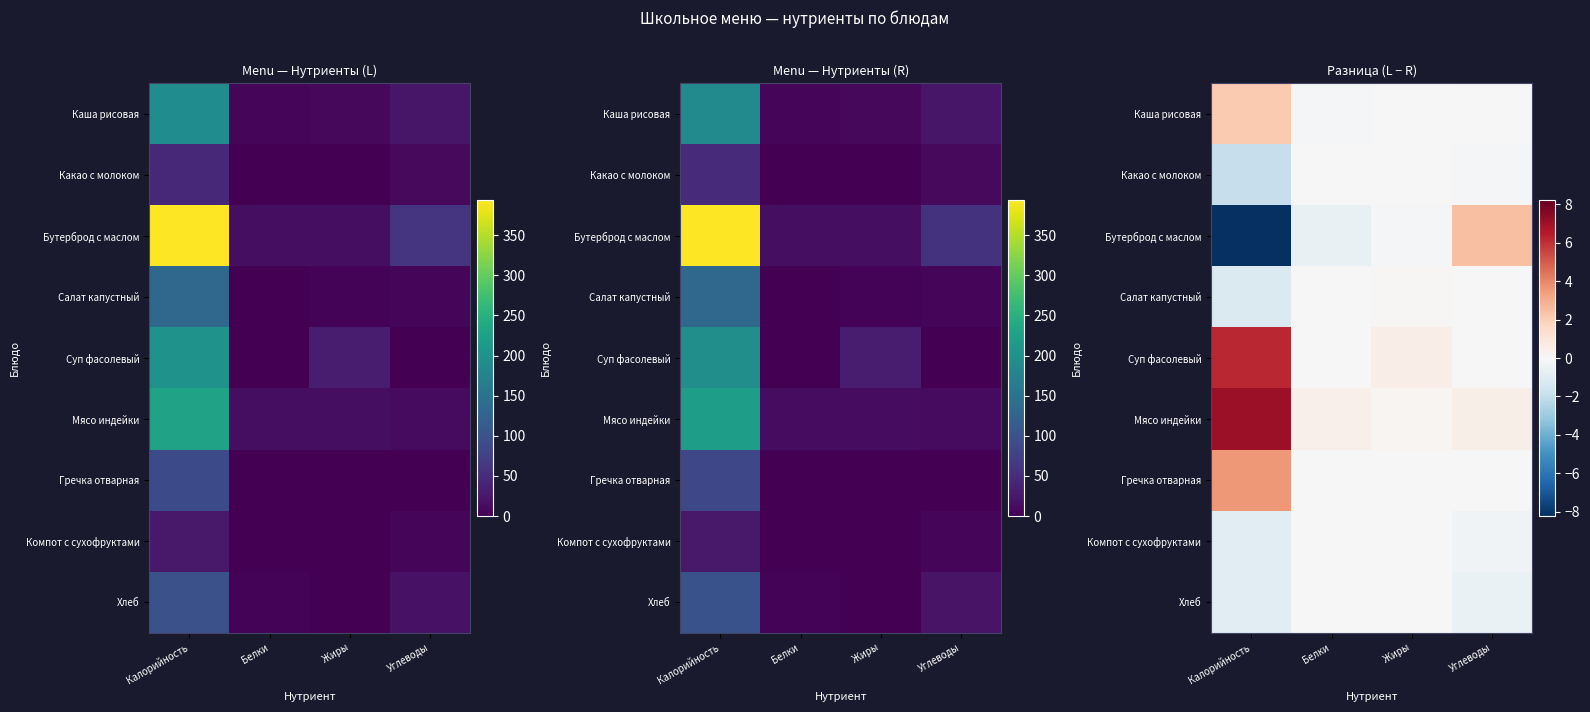

What is the difference between the maximum and second lowest values in the Мясо индейки series?

6.6